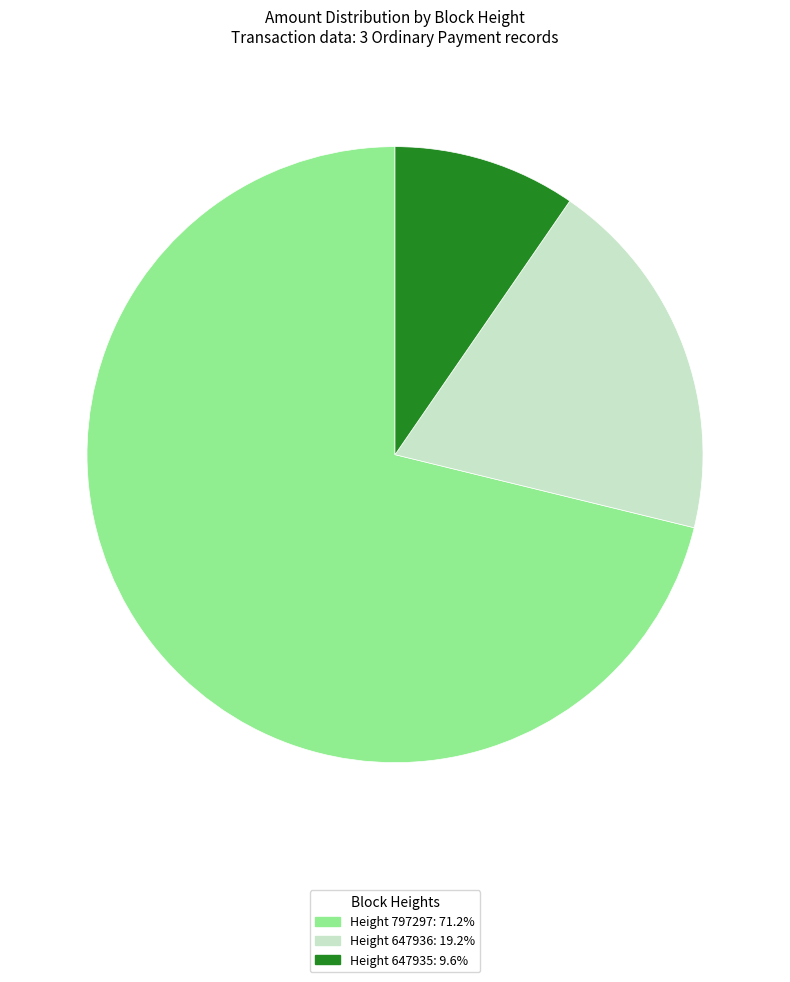

Does Height 647936: 19.2% account for over 50% of the chart?

No